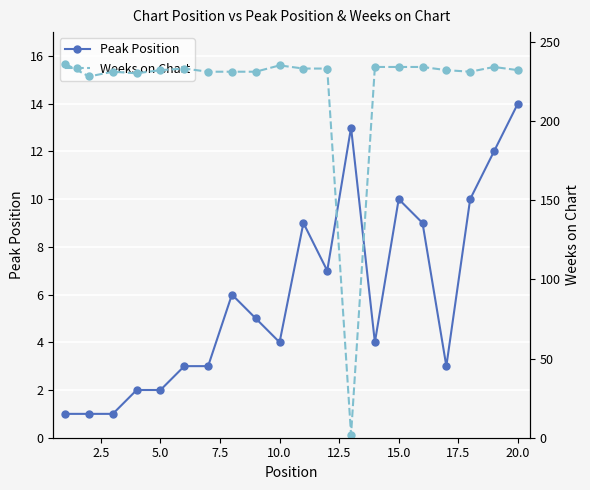

What is the sum of the Peak Position values at 15.0 and 10.0?

14